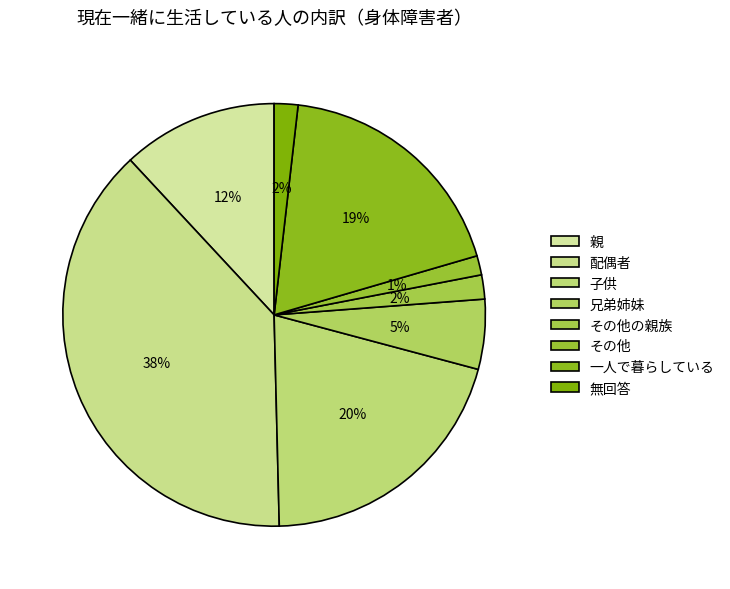

Is it true that 一人で暮らしている is 4% of the pie?

False